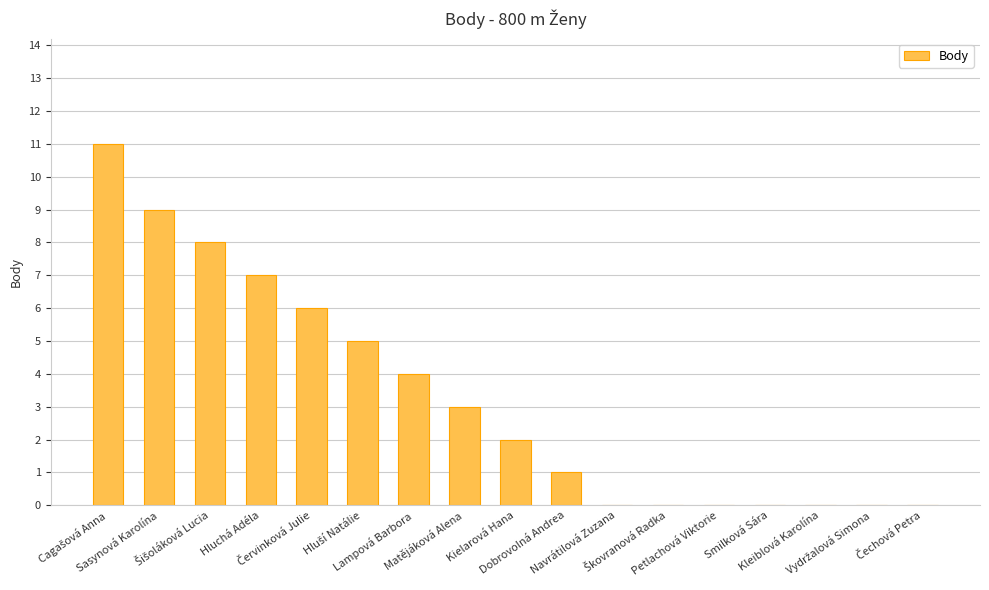

What is the maximum value shown in the chart?

11